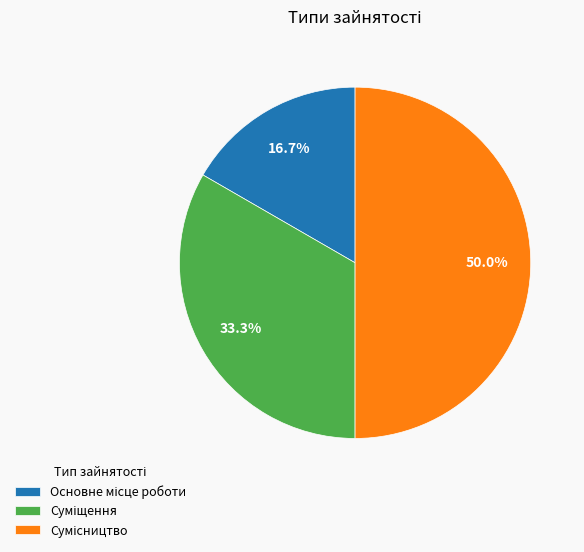

Do Суміщення and Сумісництво together represent more than half of the pie?

Yes